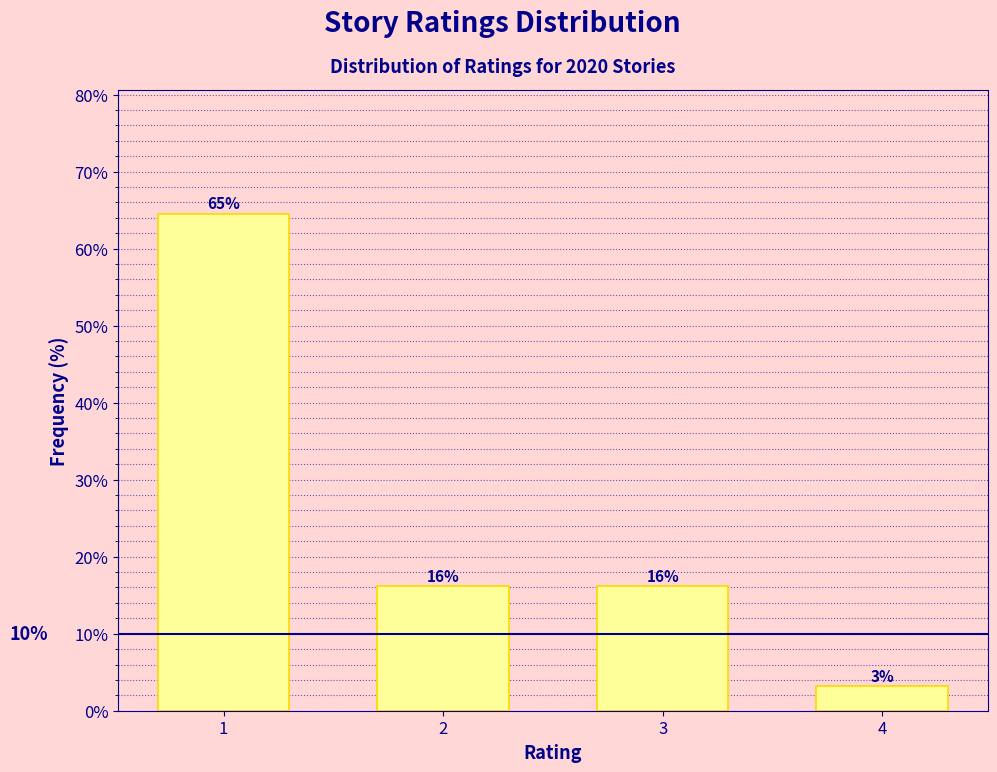

How many bars are there in total?

4